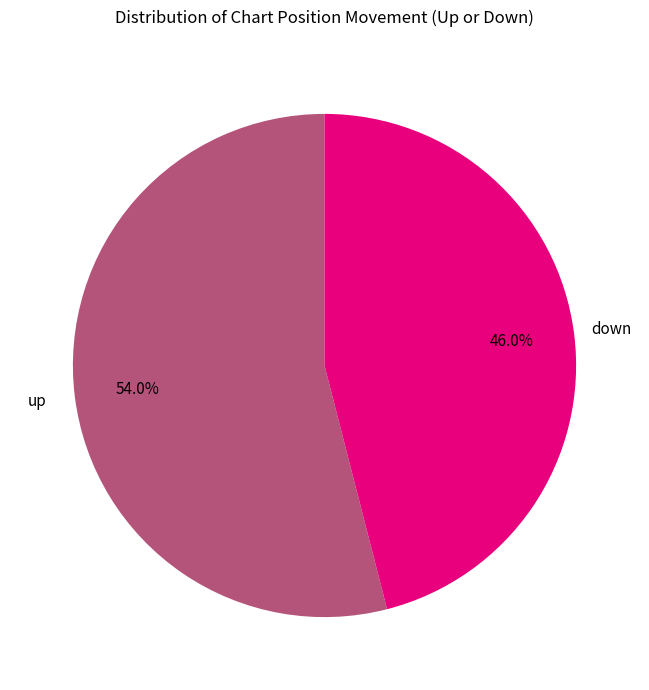

Is there any slice that represents more than half of the pie?

Yes